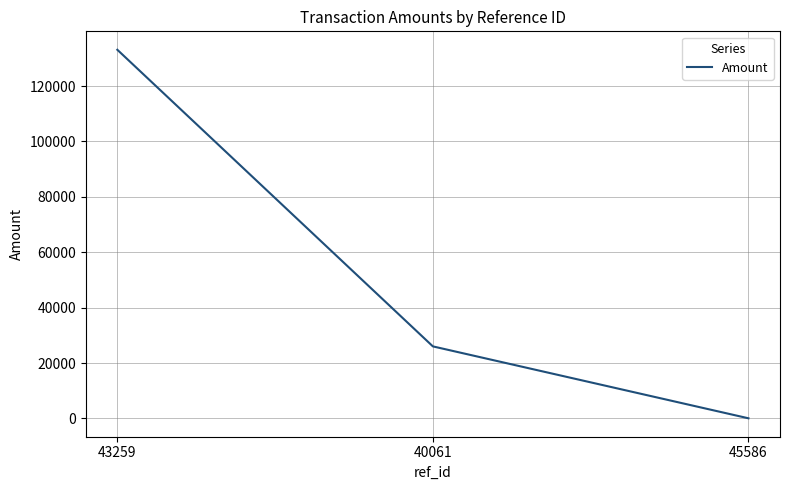

Does the chart display data point markers on the line(s)?

No